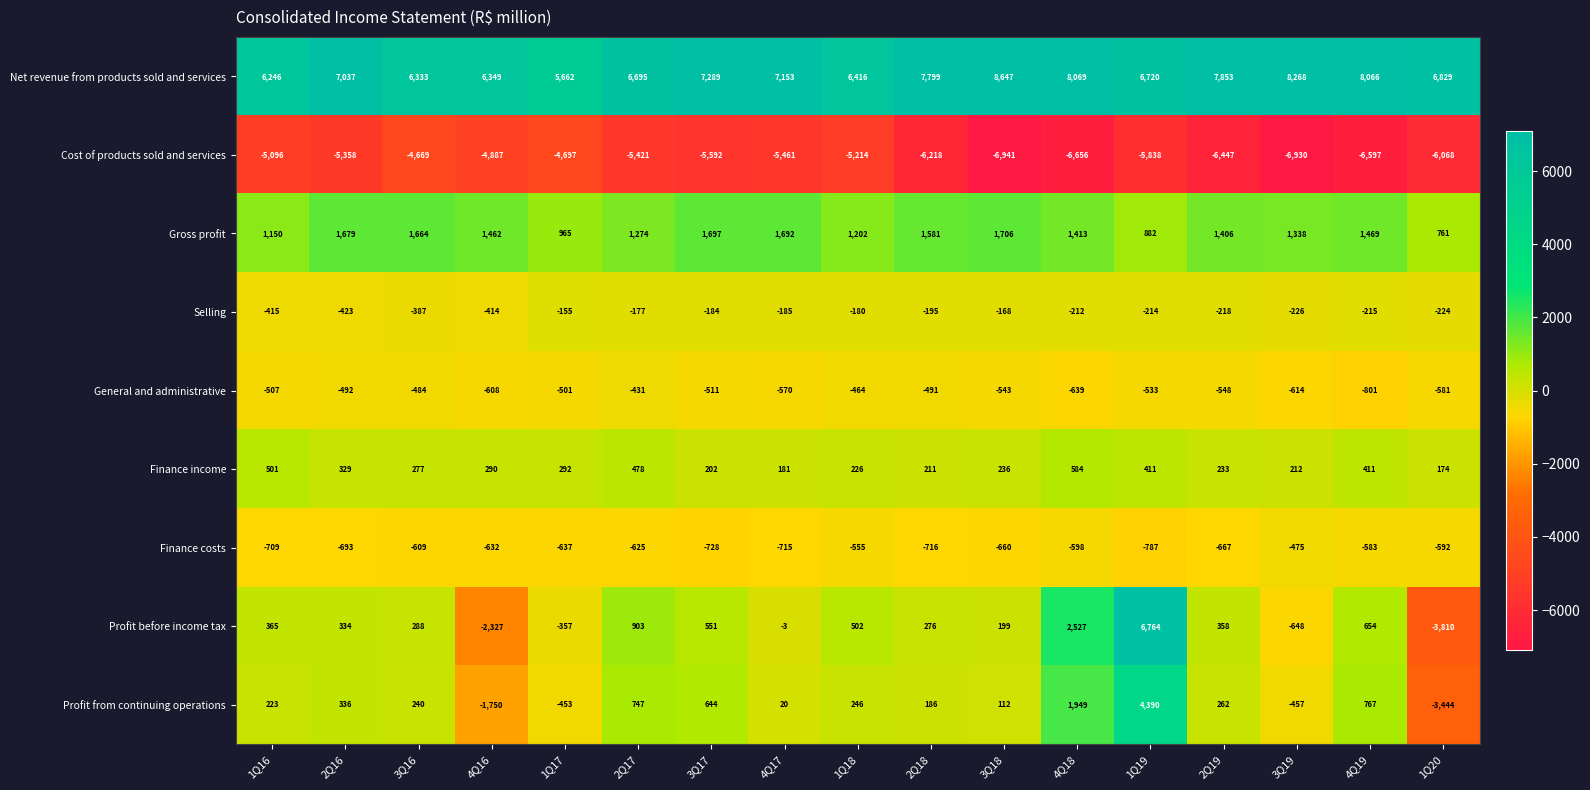

What is the total value across all series at 1Q17?

119